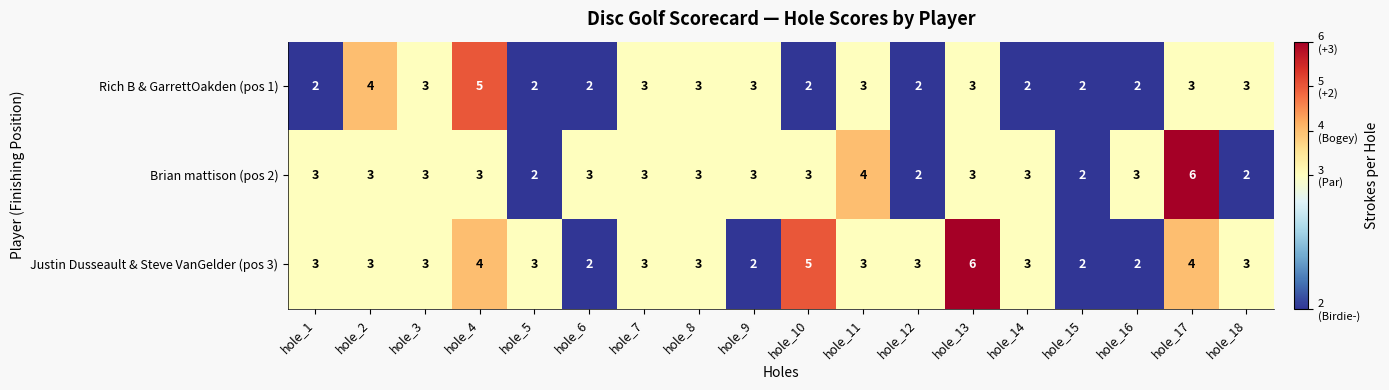

The Justin Dusseault & Steve VanGelder (pos 3) series shows 2 at hole_15. True or false?

True